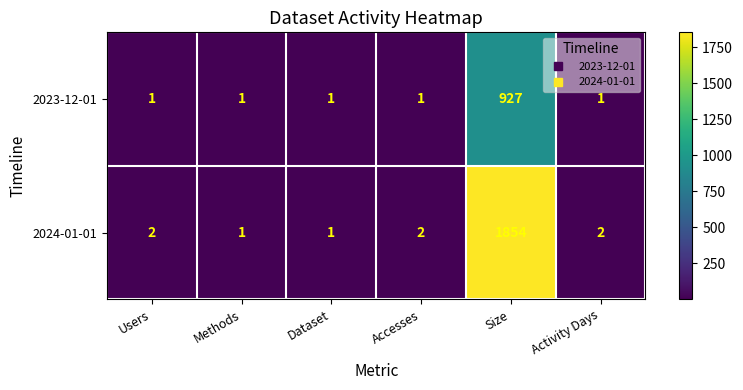

Which series has the largest range (max minus min)?

2024-01-01